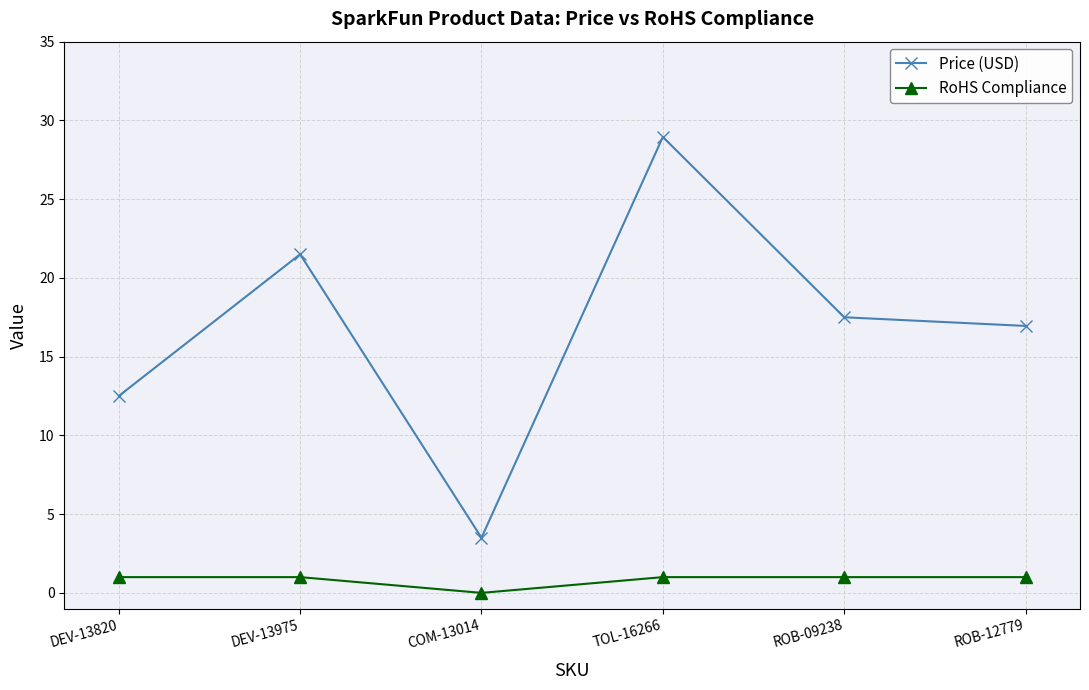

At which category does the chart reach its minimum across all series?

COM-13014